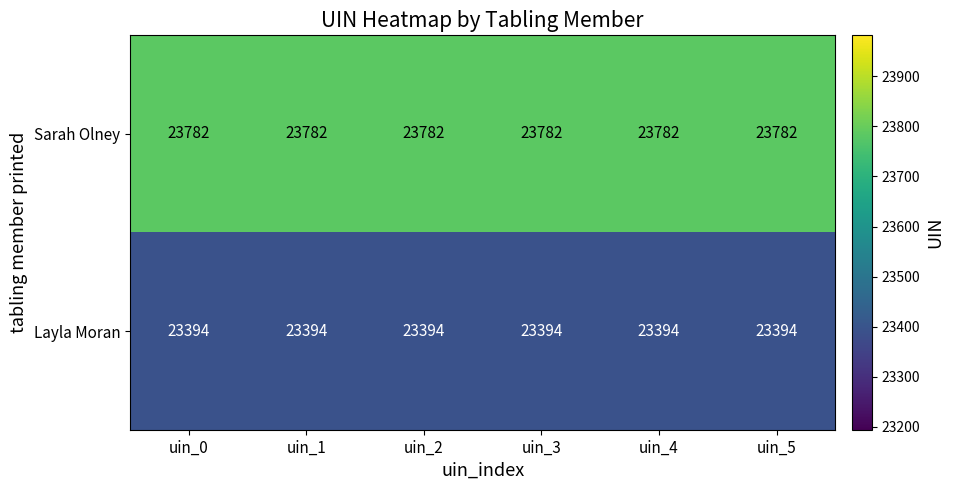

The Sarah Olney series shows 23782 at uin_4. True or false?

True